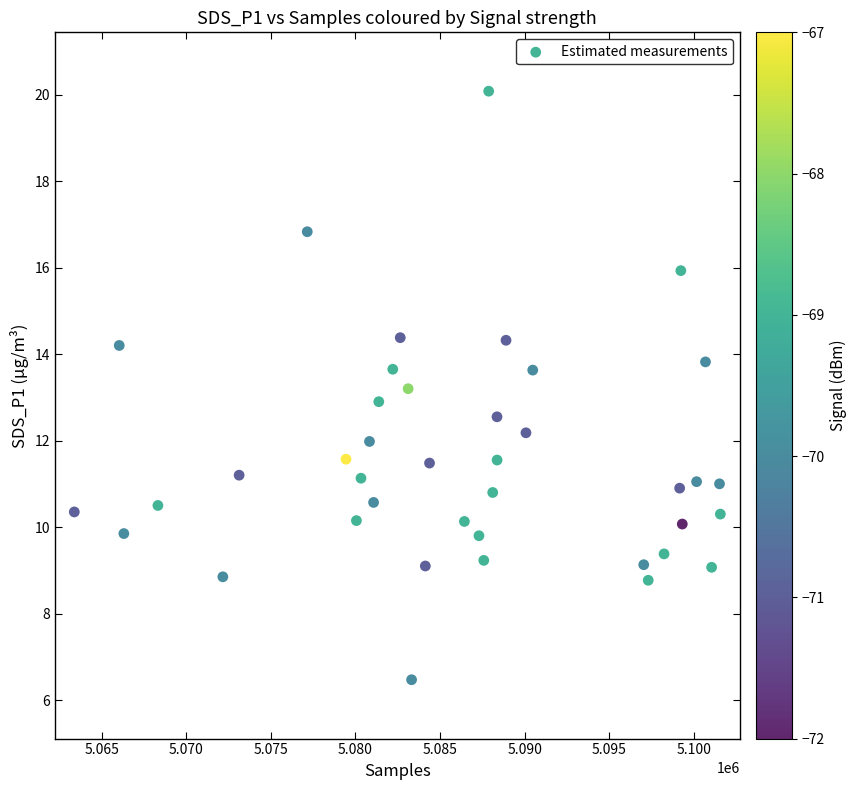

What is the range of X values (max minus min)?

38185.0